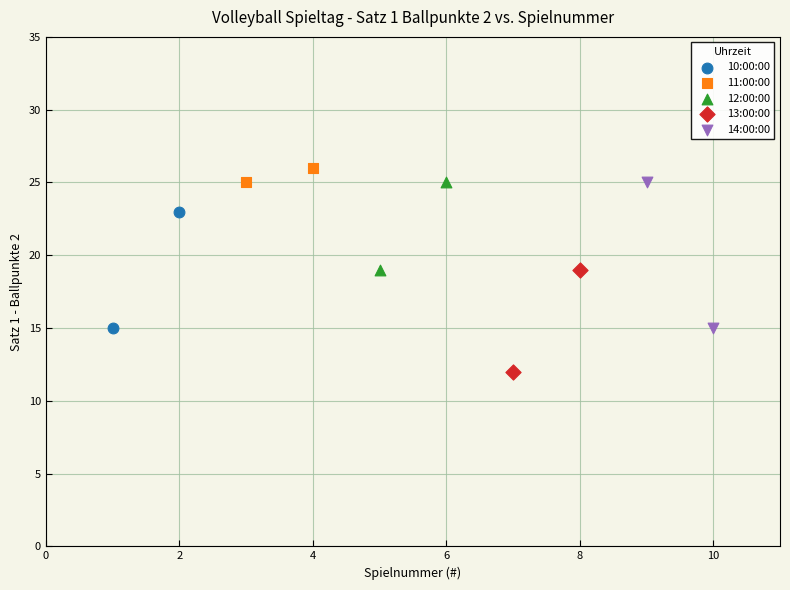

Which series has the largest Y range (max minus min)?

14:00:00